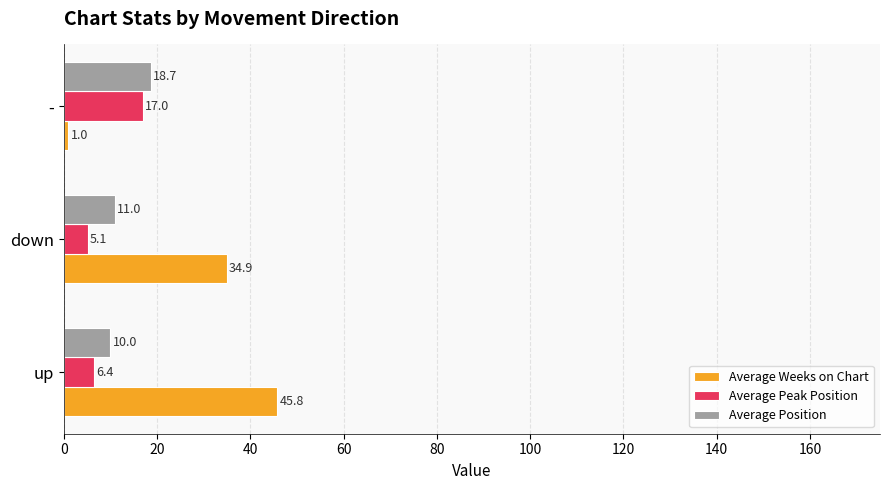

The Average Weeks on Chart series shows 8.1 at down. True or false?

False